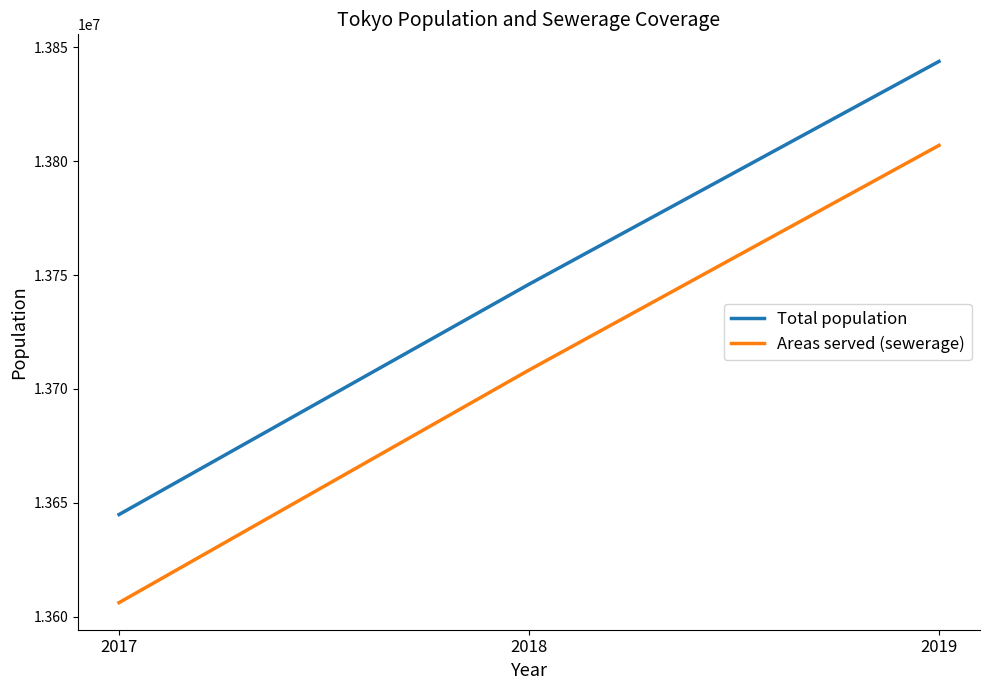

Which series has the largest total across all categories?

Total population